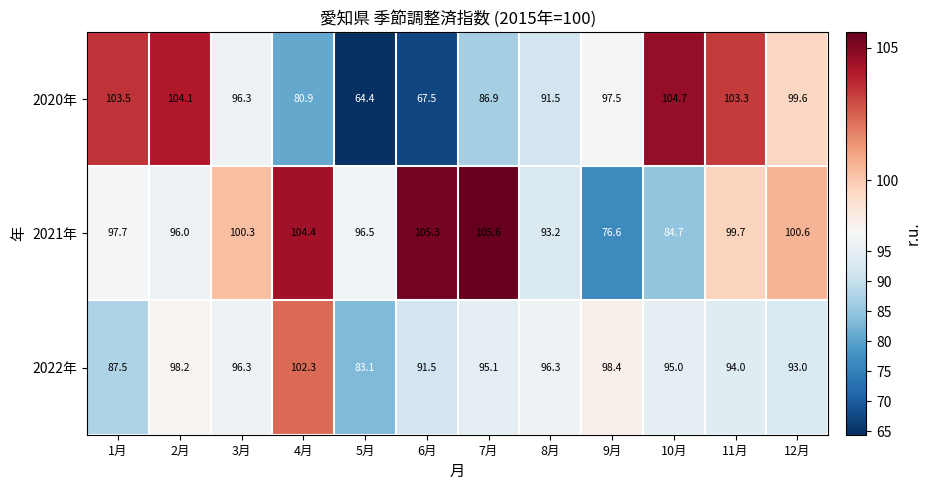

Where does the 2020年 series first go above 97?

1月